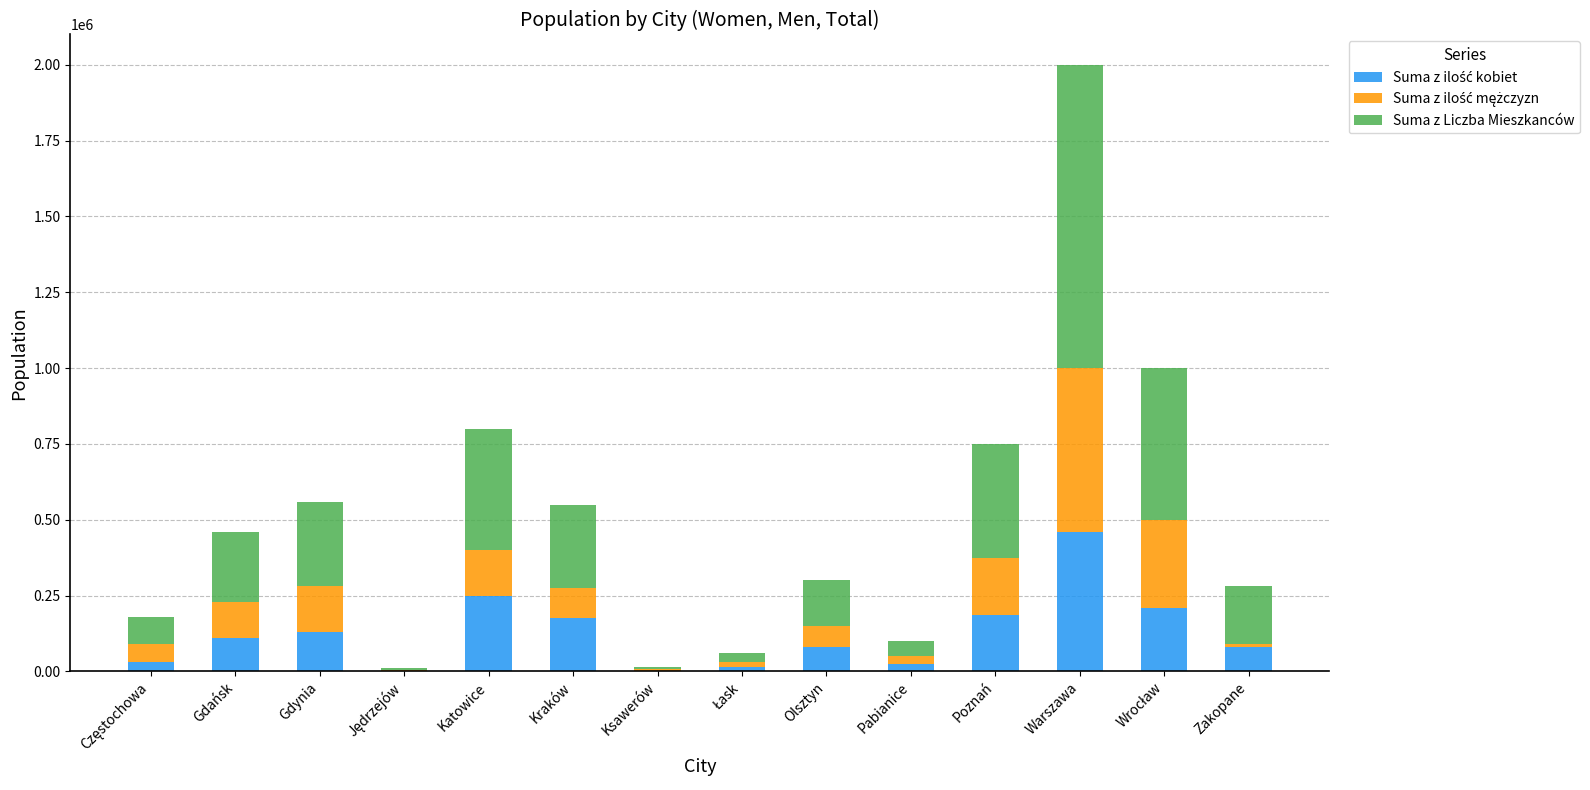

At which category is the sum across all series the highest?

Warszawa